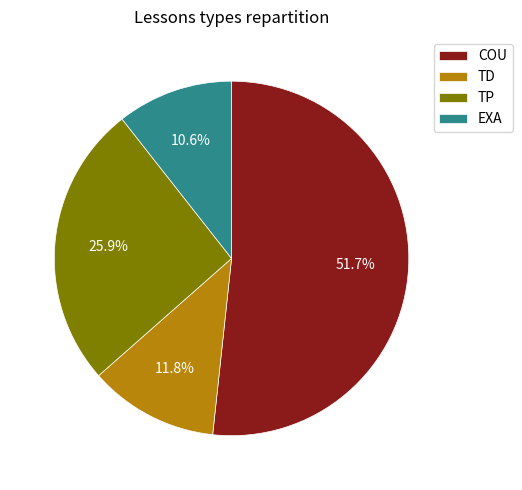

Does COU account for over 50% of the chart?

Yes